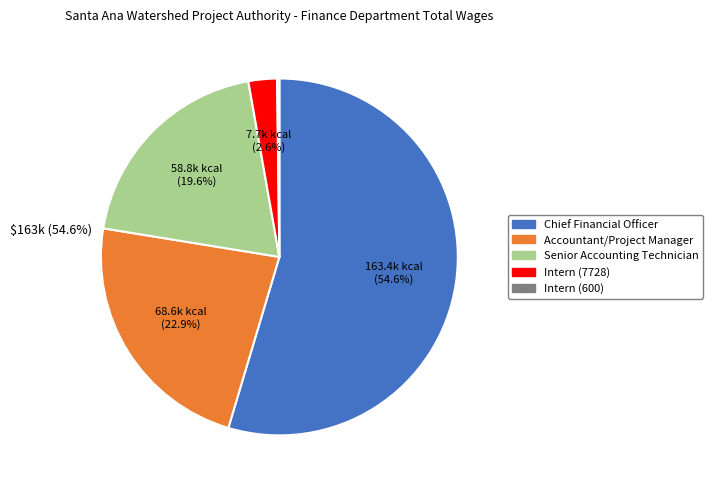

True or false: Intern (7728) accounts for 3% of the total.

True